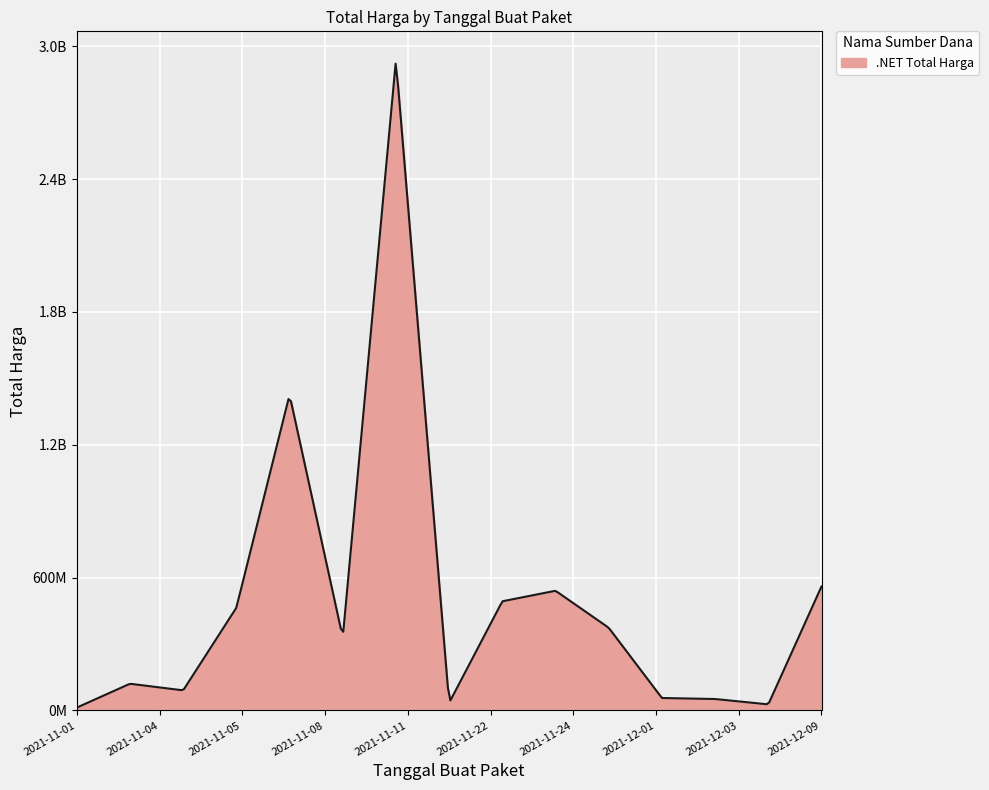

Is this an area chart (filled region under the line)?

Yes